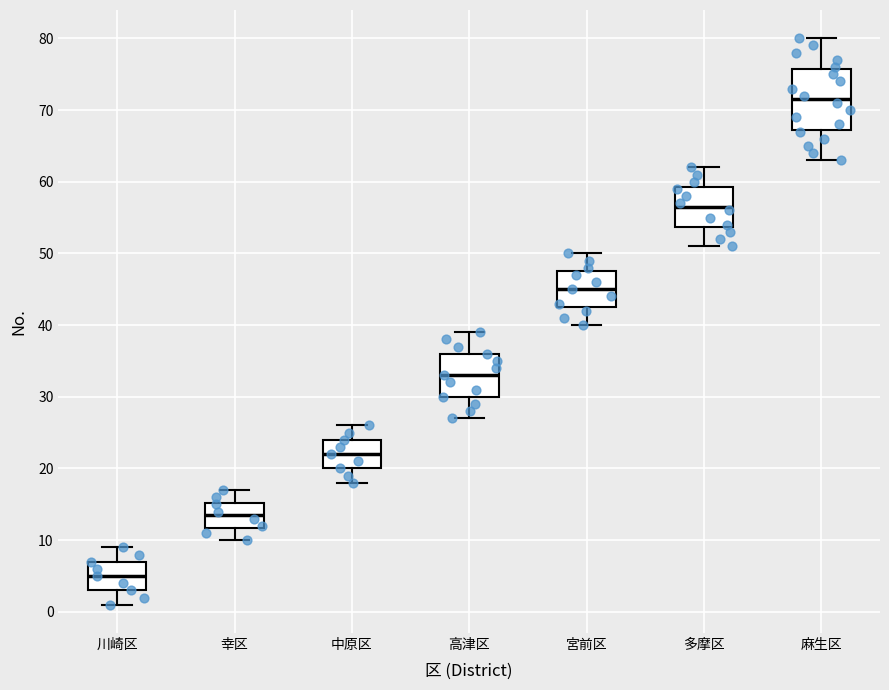

Which box's median line is the lowest?

川崎区